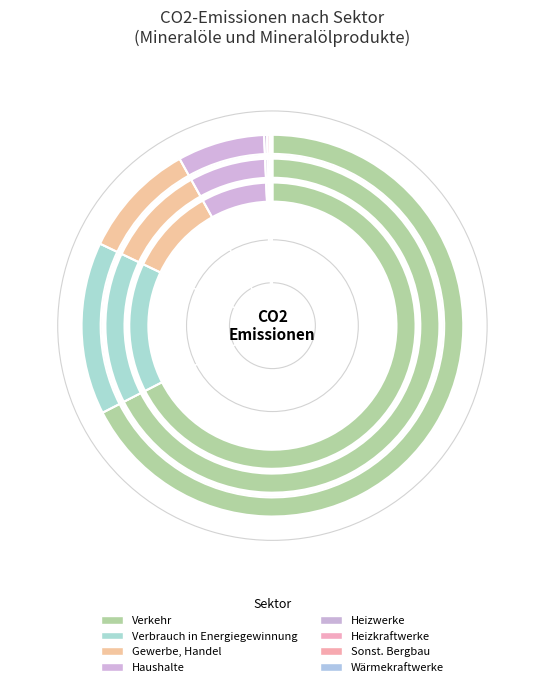

Is the sum of Verkehr and Industriekraftwerke greater than half?

Yes